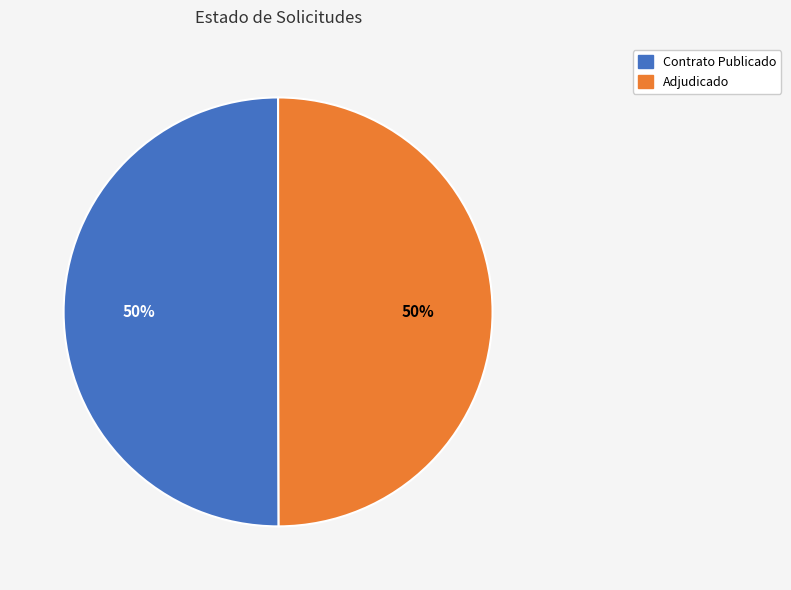

To the nearest percent, what portion does Adjudicado represent?

50%